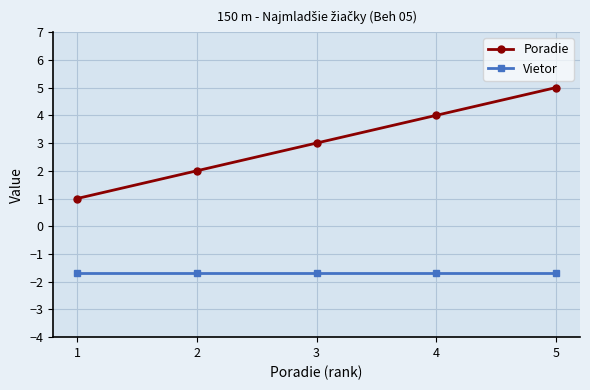

What is the total value across all series at 3?

1.3